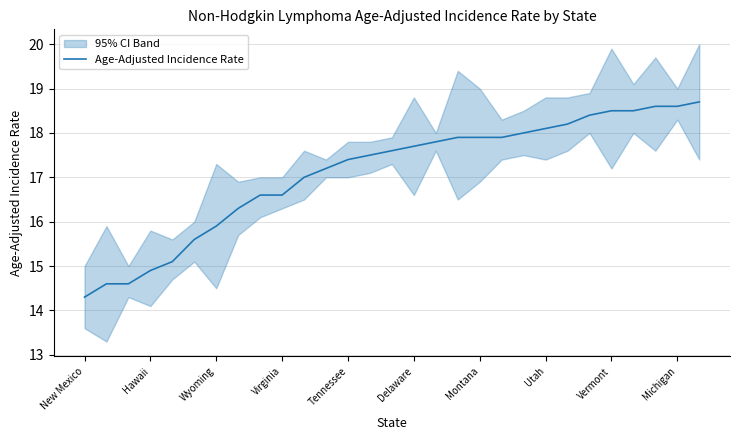

What is the maximum value for Age-Adjusted Incidence Rate?

18.7